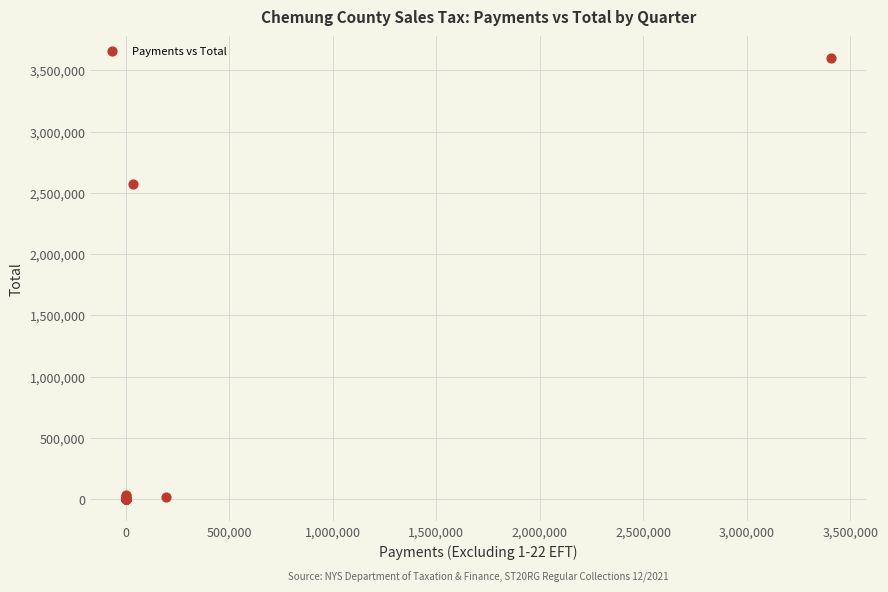

What Y value in the scatter plot is closest to 1798866?

2573125.7